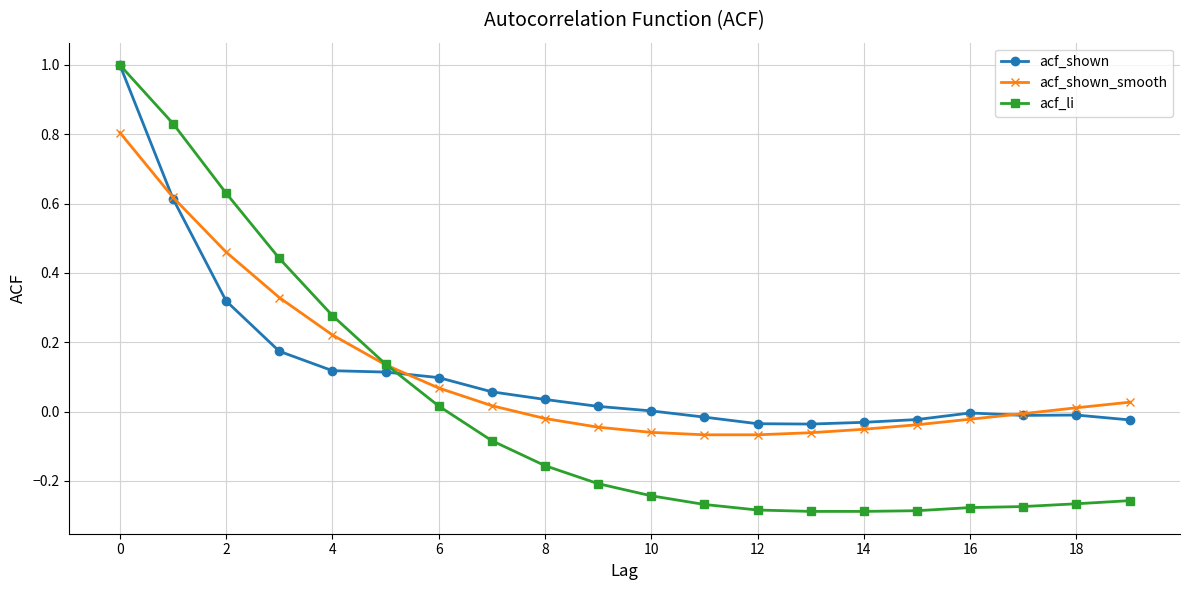

What is the greatest value displayed?

1.0